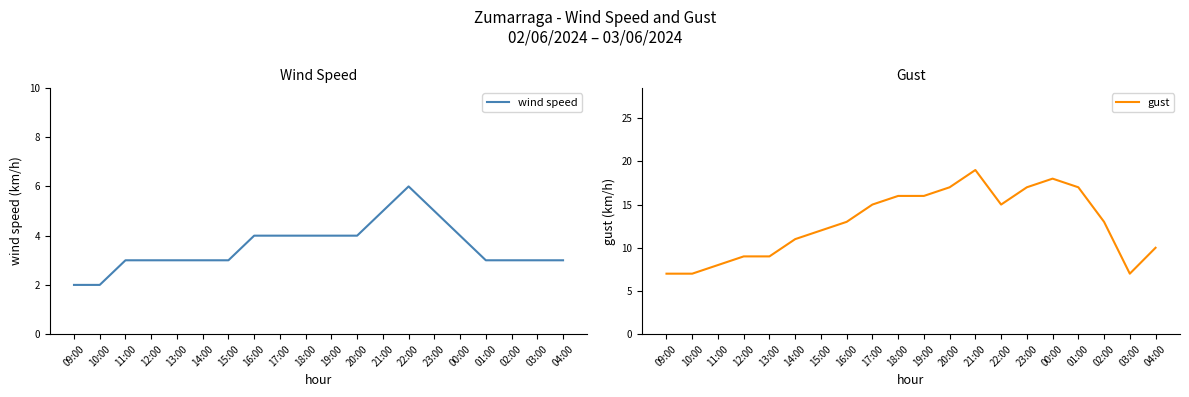

What are all the series names shown in the legend?

wind speed, gust